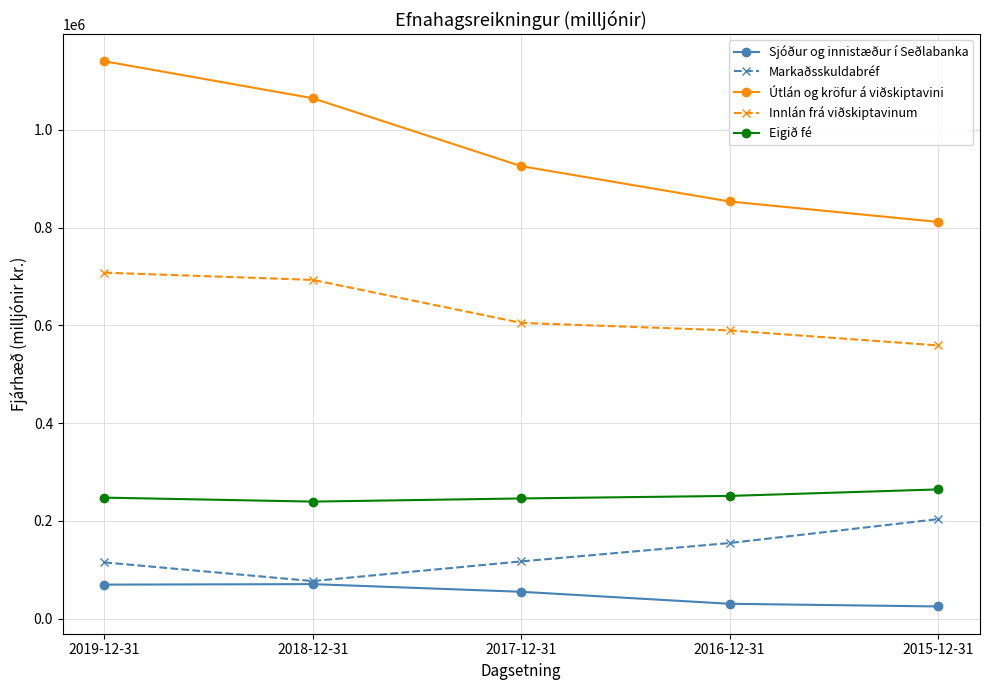

Which series changed the most between 2018-12-31 and 2016-12-31?

Útlán og kröfur á viðskiptavini